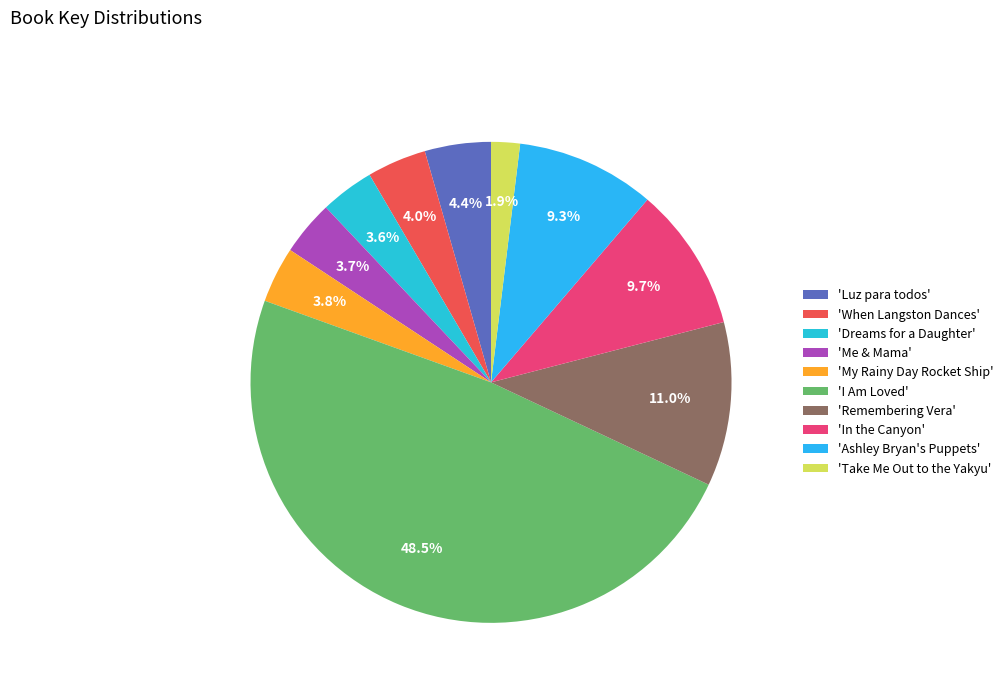

To the nearest percent, what is the average slice percentage?

10%